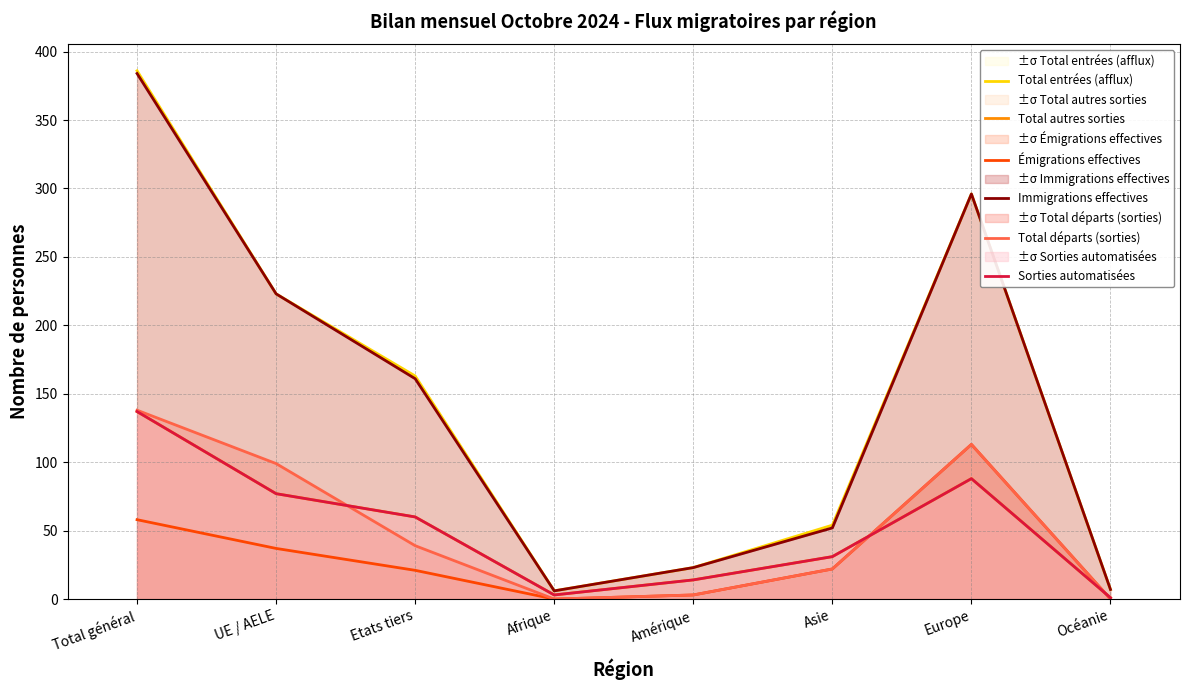

What is the total value across all series at Etats tiers?

504